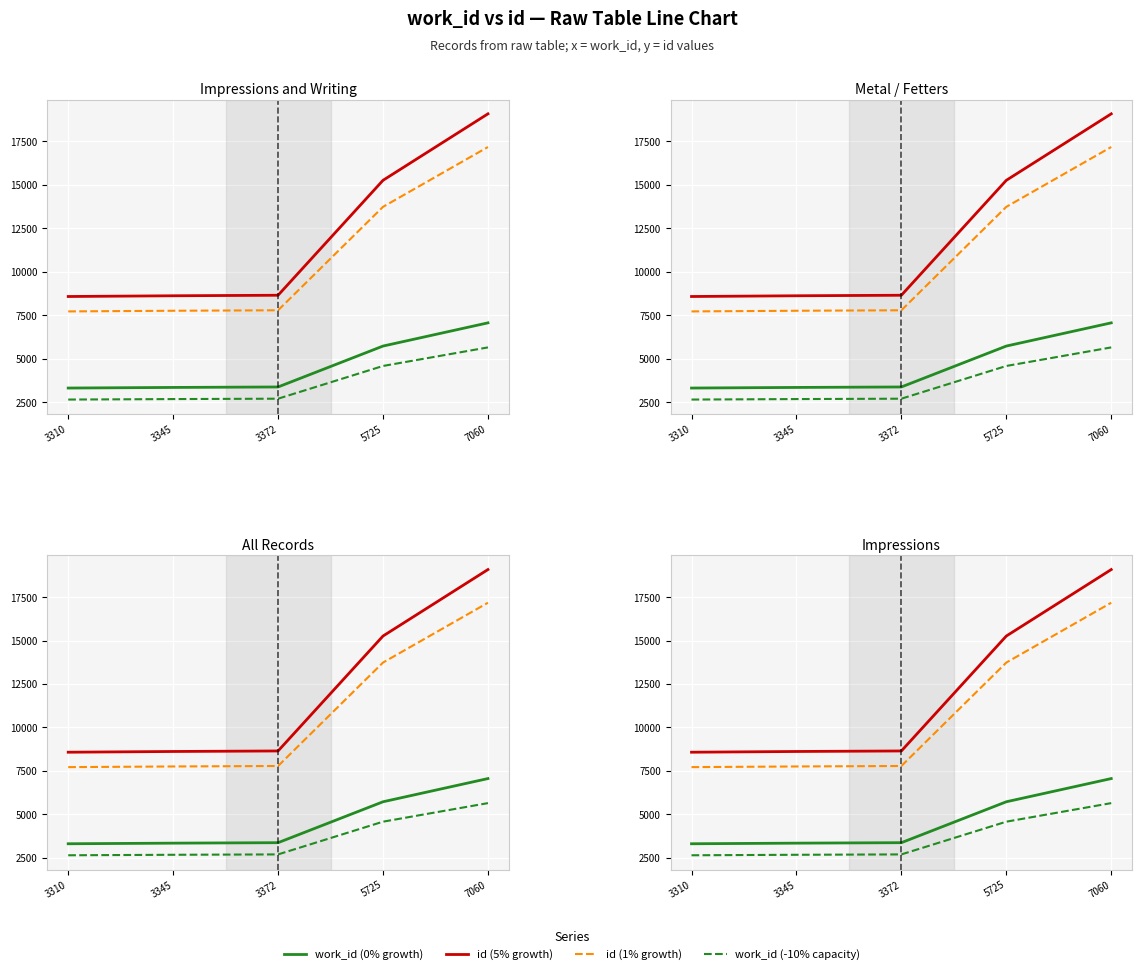

Is the value of id (5% growth) at 5725 greater than the value of work_id (0% growth) at 3310?

Yes